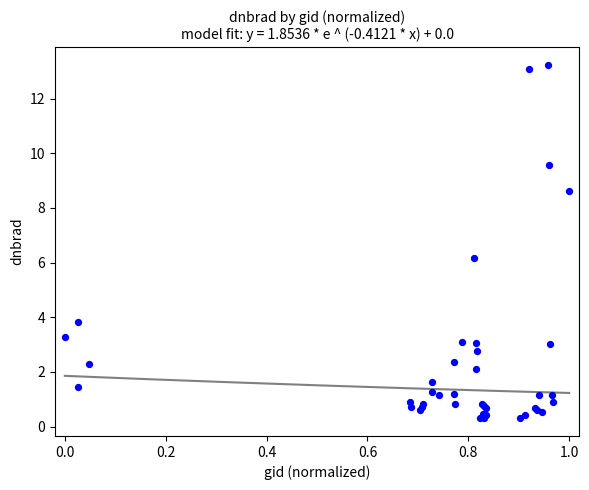

What Y value in the scatter plot is closest to 6?

6.2